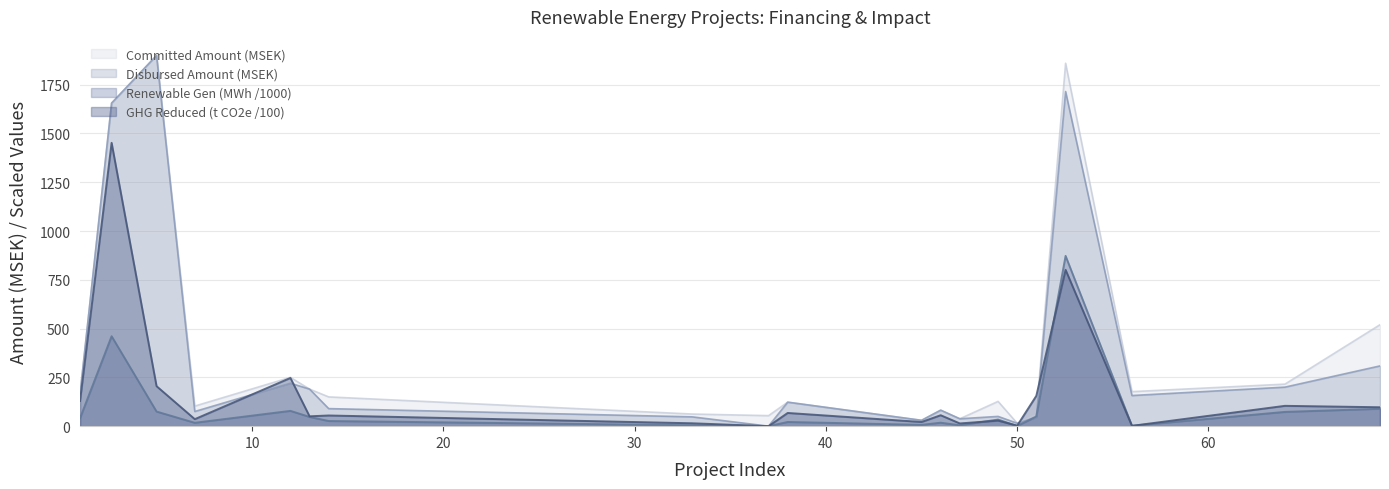

At Wind Power, list the series in order from largest to smallest.

Committed Amount (MSEK), Disbursed Amount (MSEK), GHG Reduced (Tonnes CO2e/yr), Renewable Energy Generation (MWh)